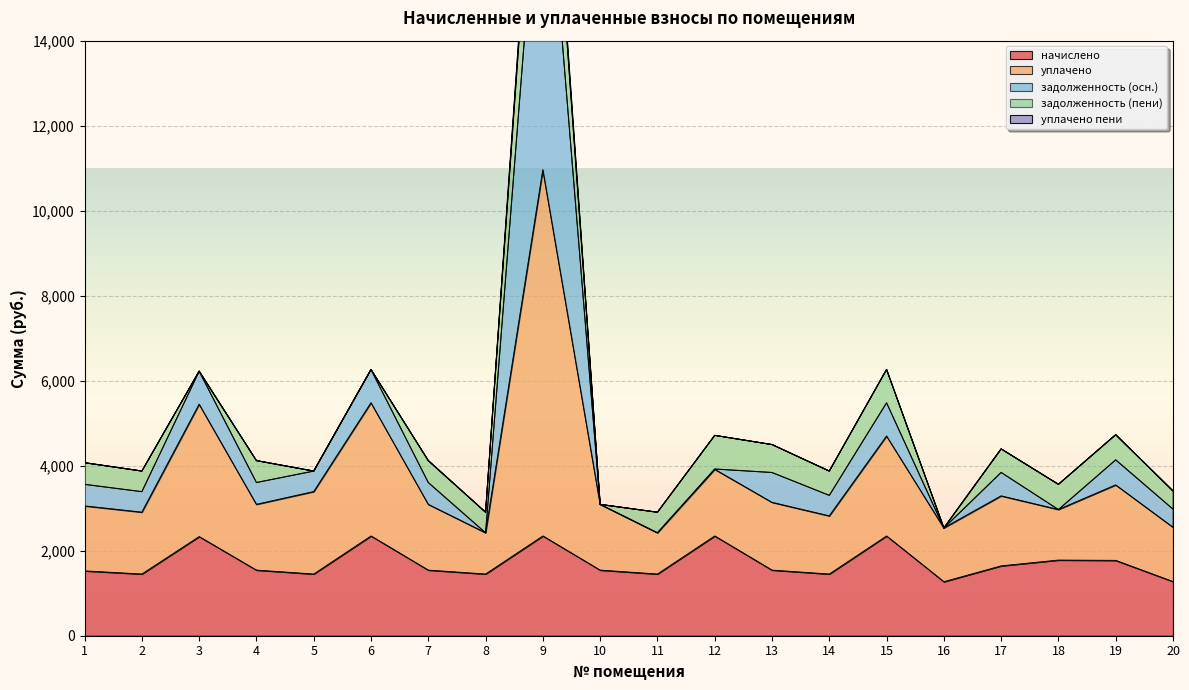

True or false: начислено and уплачено cross at least once.

False